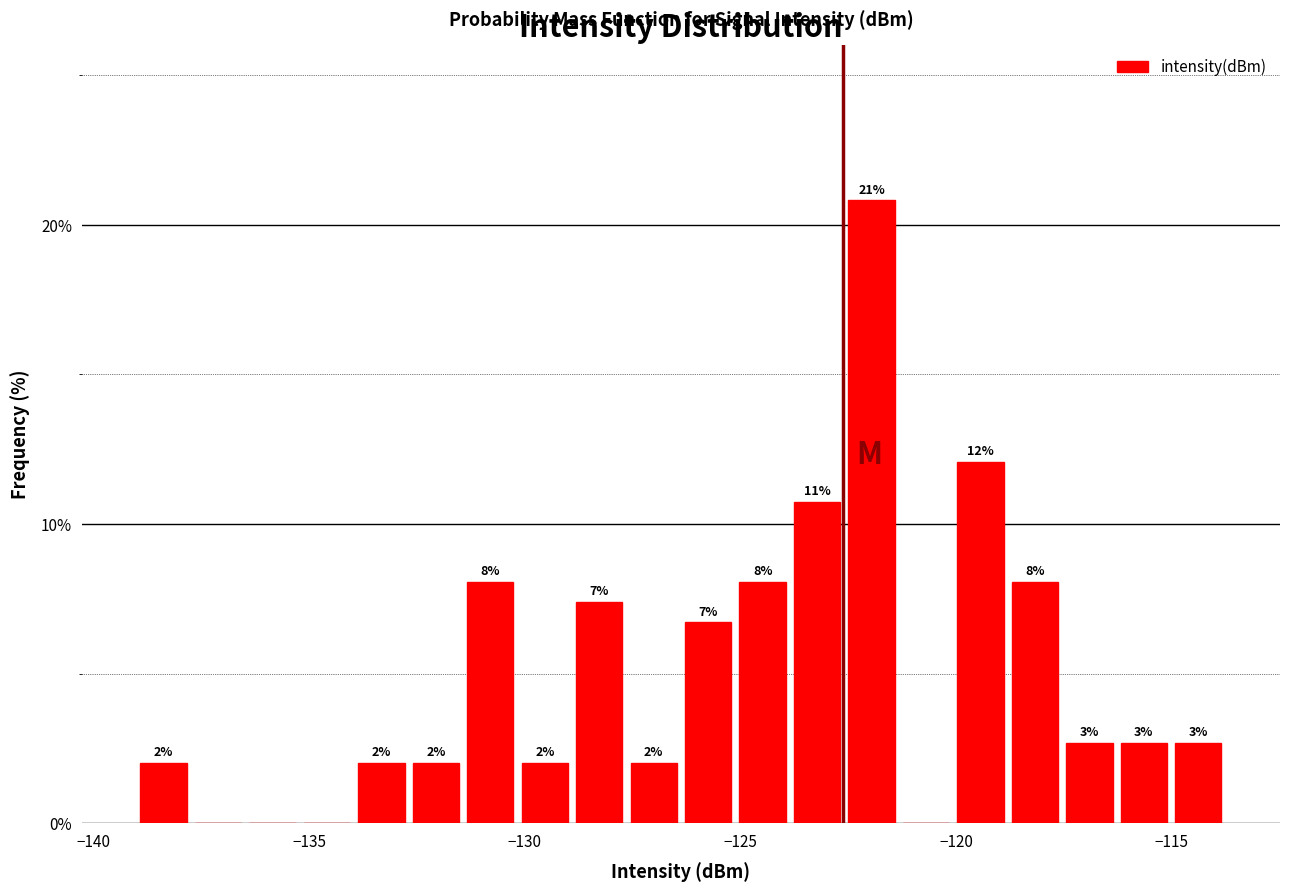

Read against the x-axis, roughly where is the centre of the tallest bar?

-122.0